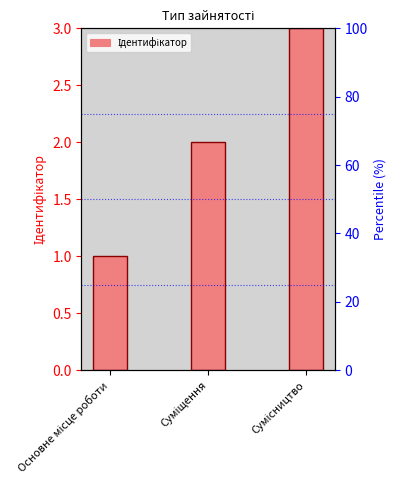

How many bars are there in total?

3